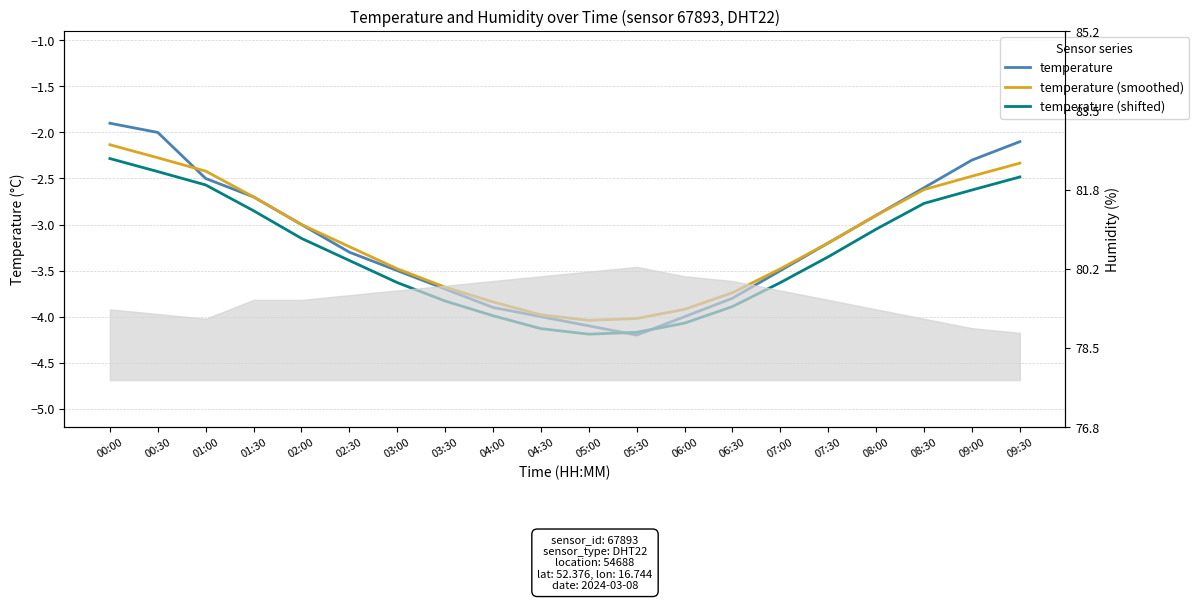

What is the average value of the temperature (smoothed) series?

-3.2